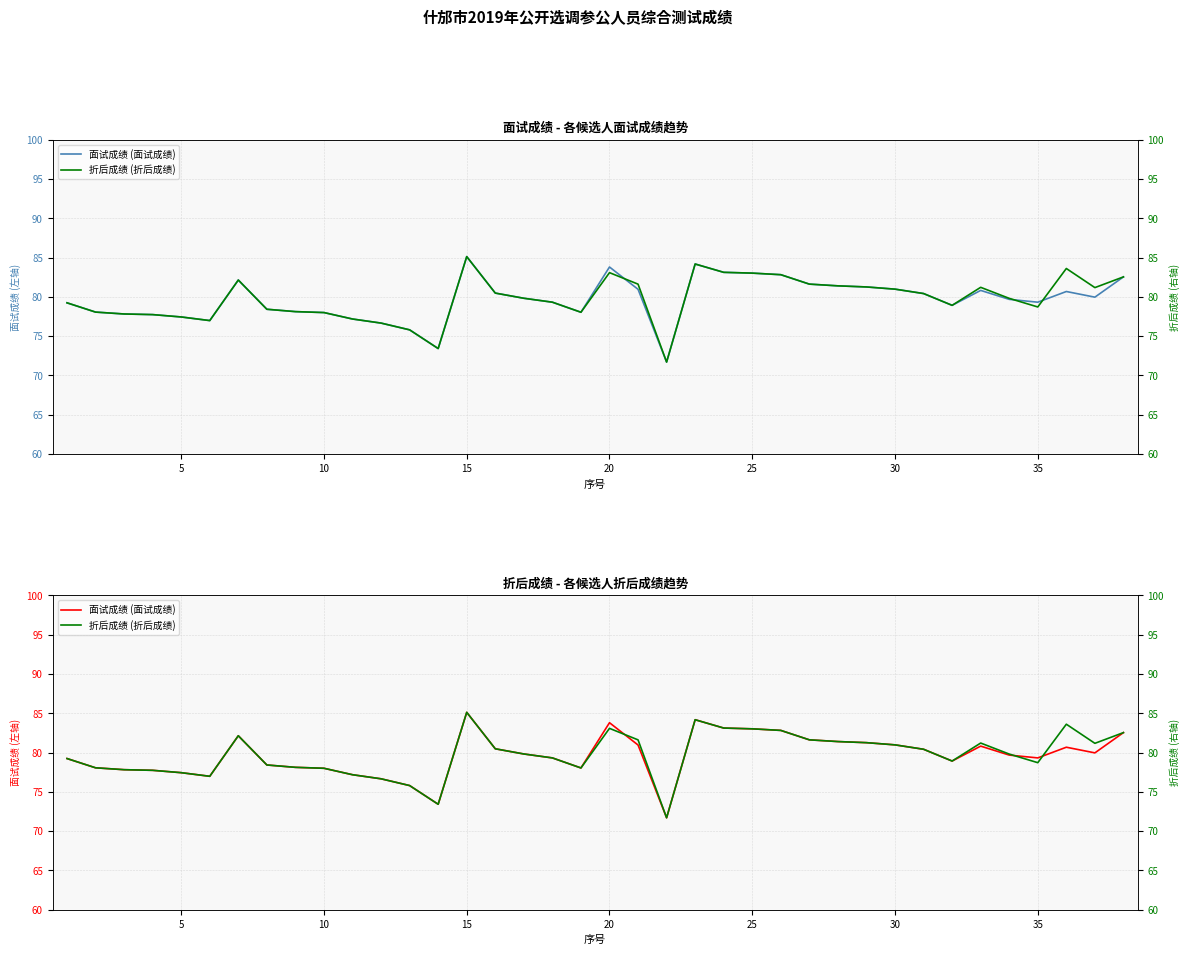

What is the lowest value of the 面试成绩 (面试成绩) series?

71.7